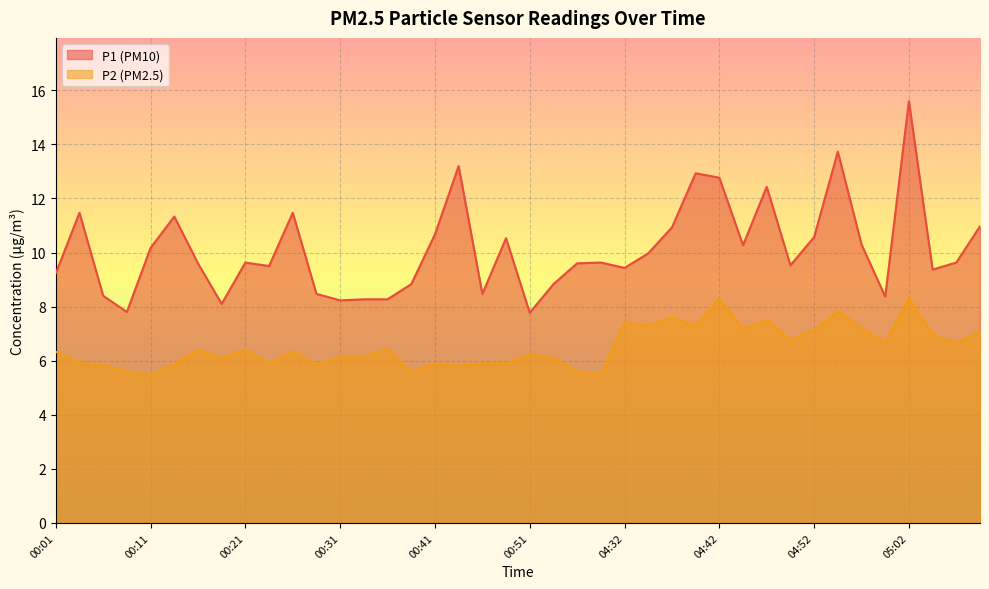

True or false: P2 has a value of 8.3 at 04:42.

True